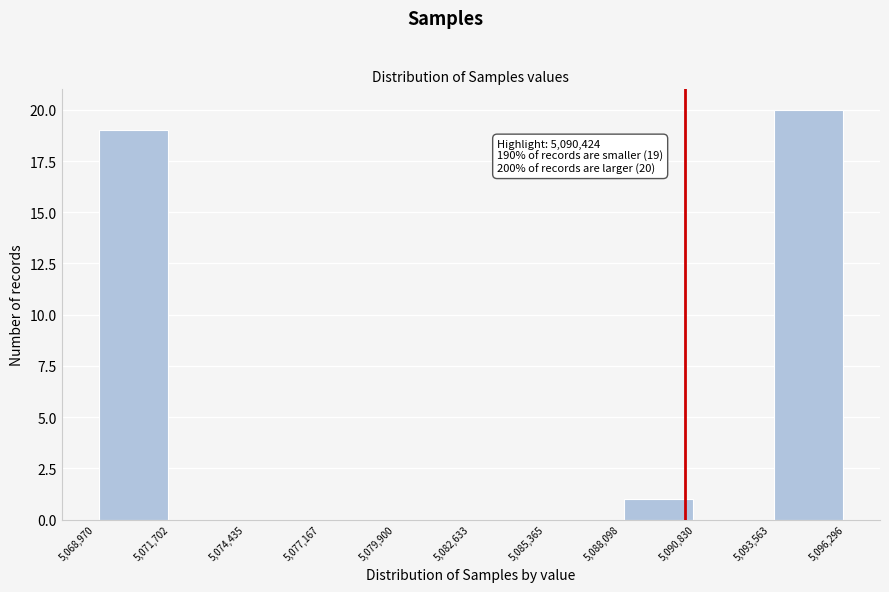

Over which range of the x-axis is the bar tallest?

5,093,563 to 5,096,296